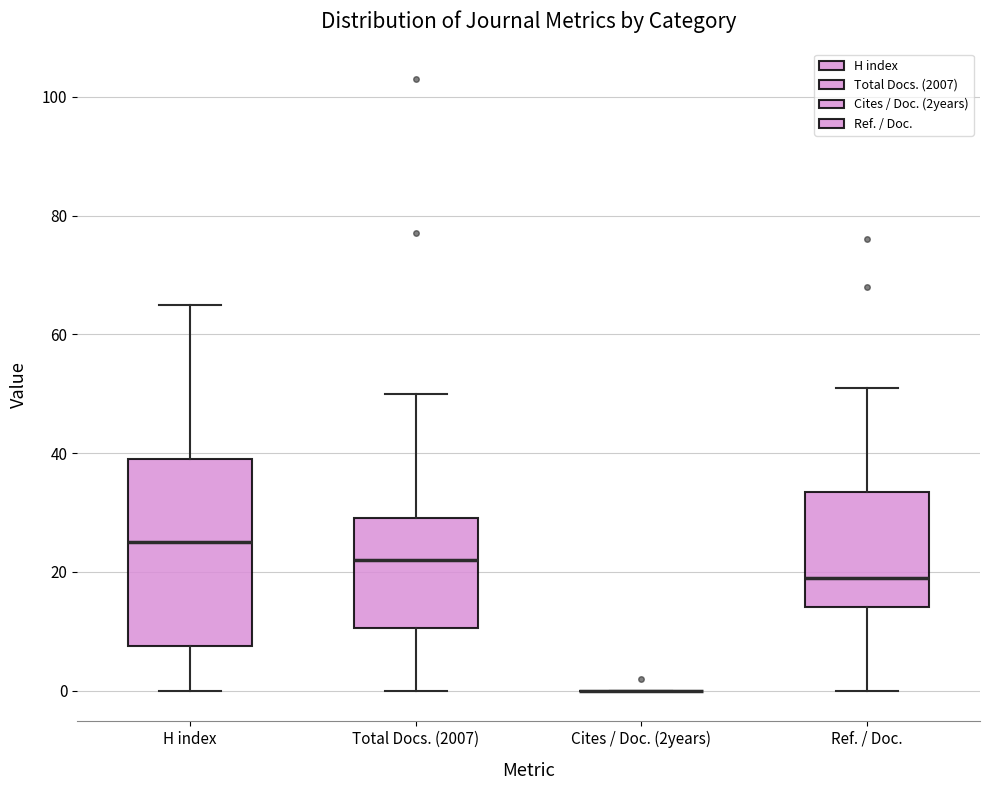

Comparing the boxes themselves (not the whiskers), which one is the tallest?

H index